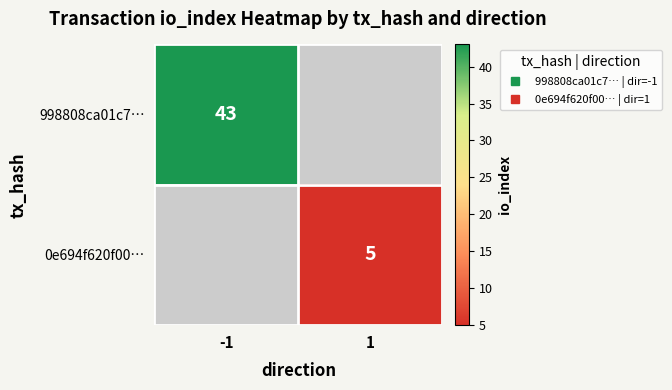

What is the greatest value displayed?

43.0